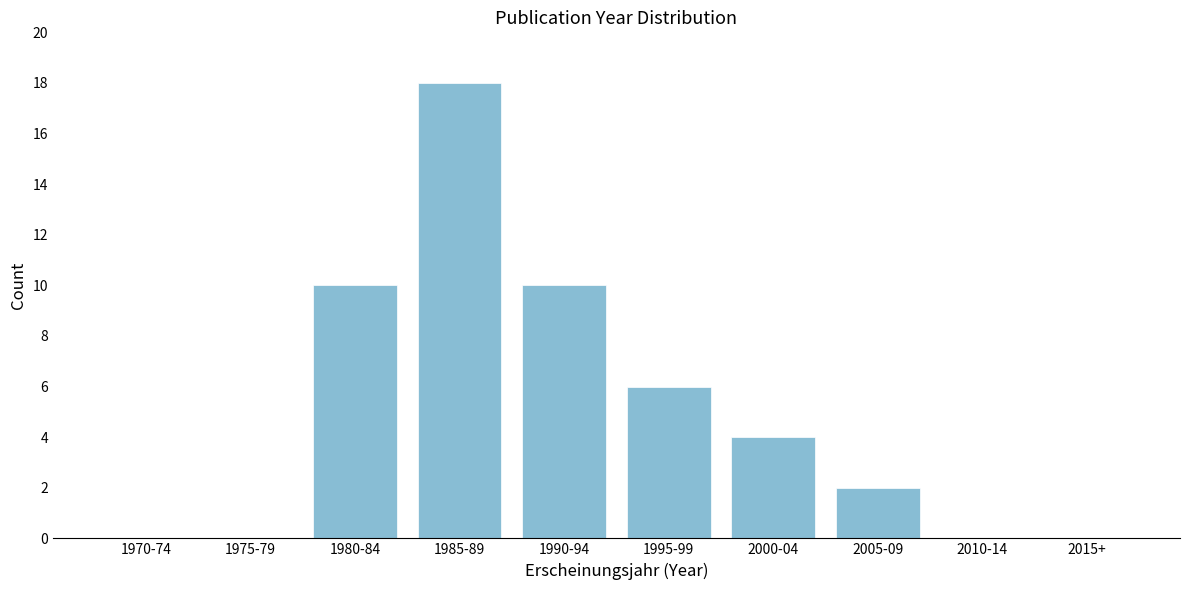

Reading left to right, extract all data points from this chart.

1970-74=0	1975-79=0	1980-84=10	1985-89=18	1990-94=10	1995-99=6	2000-04=4	2005-09=2	2010-14=0	2015+=0